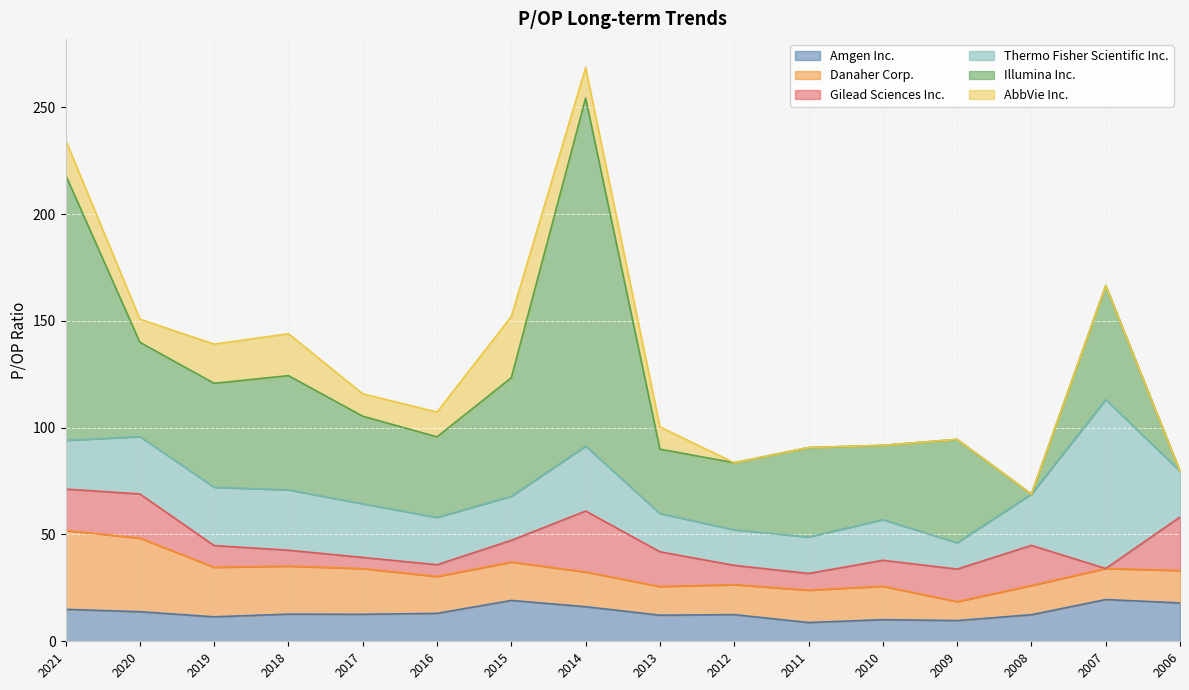

At which label is AbbVie Inc. closest to 14?

2014-02-18